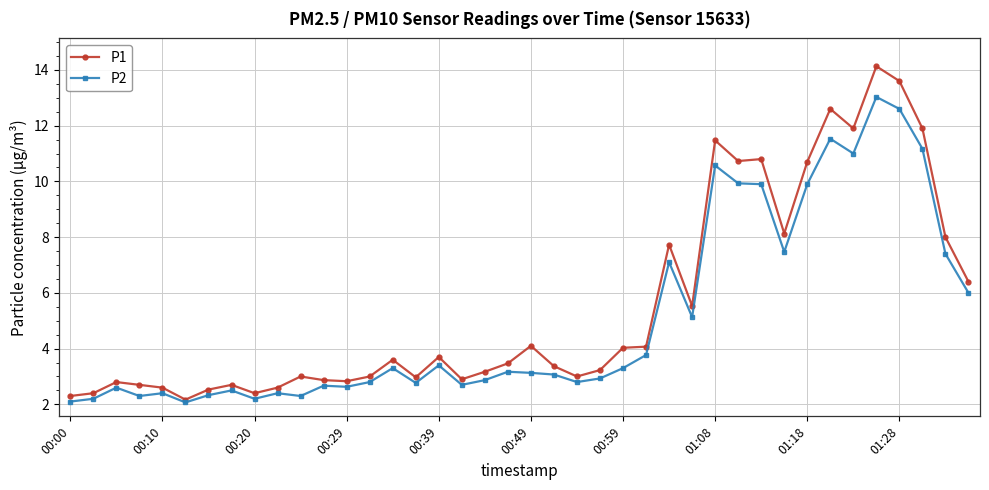

What is the minimum value shown in the chart?

2.1